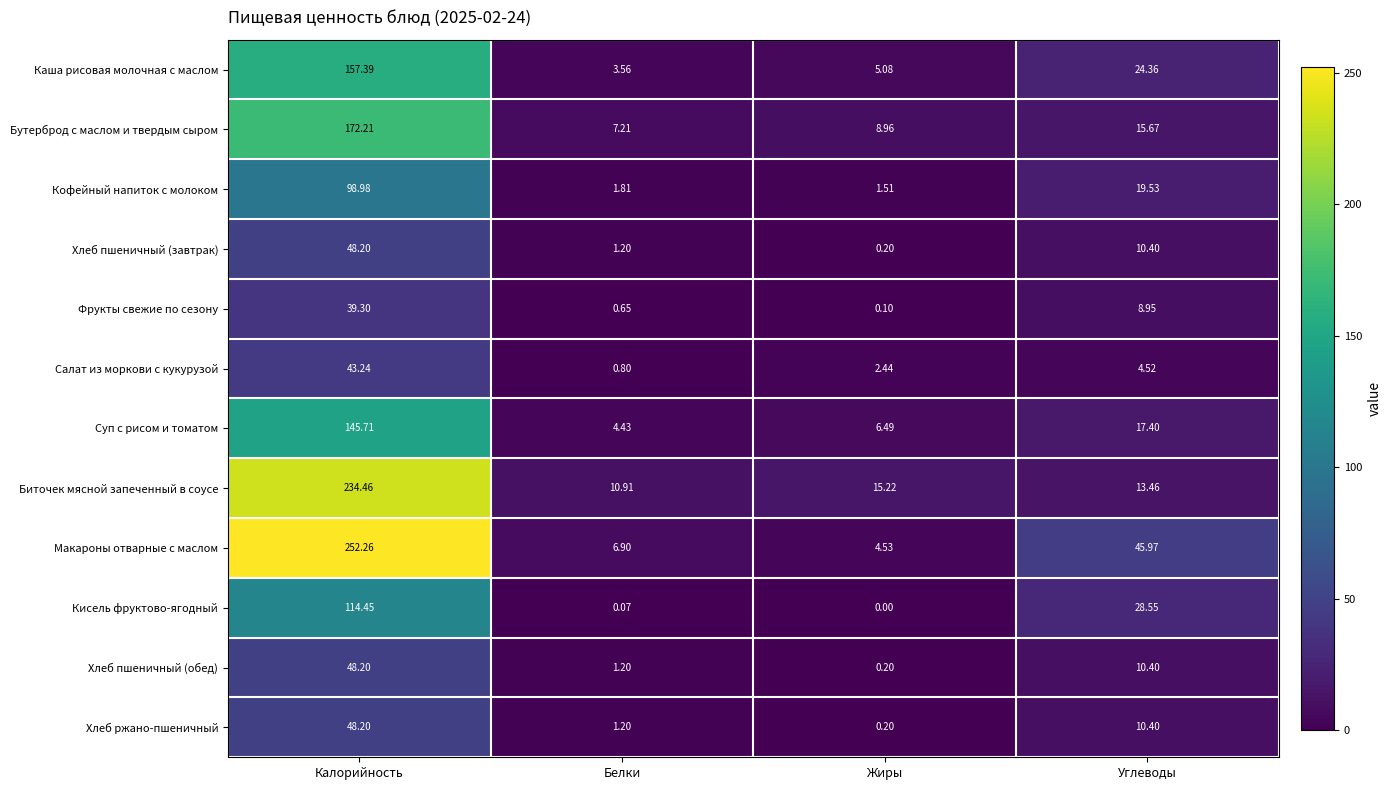

Which series has the largest total across all categories?

Макароны отварные с маслом